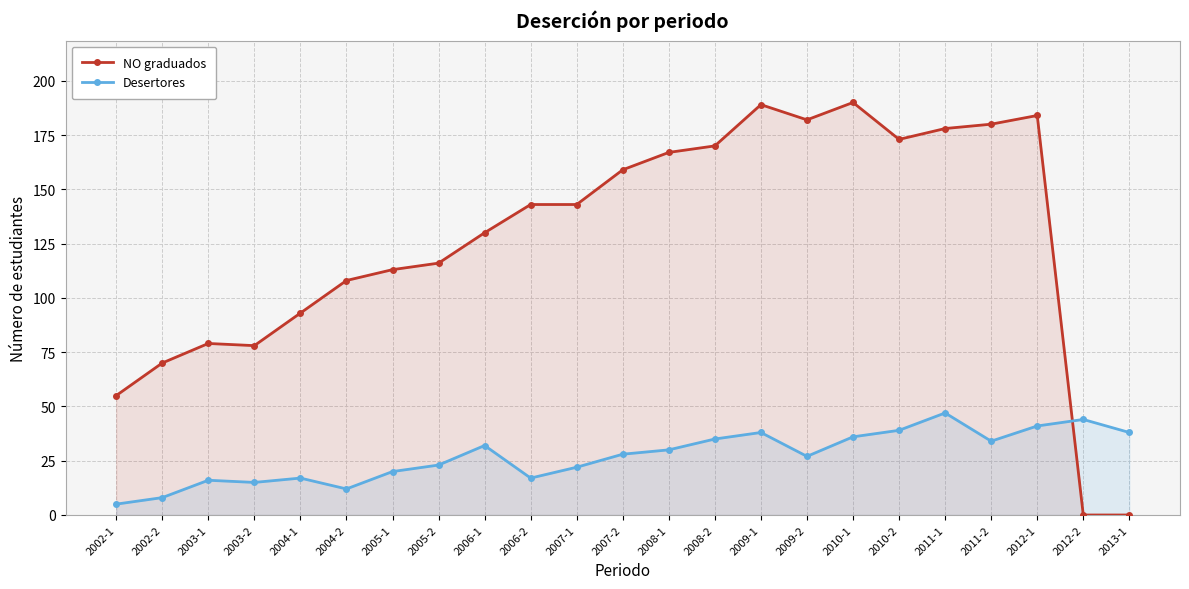

What is the sum of all NO graduados values?

2900